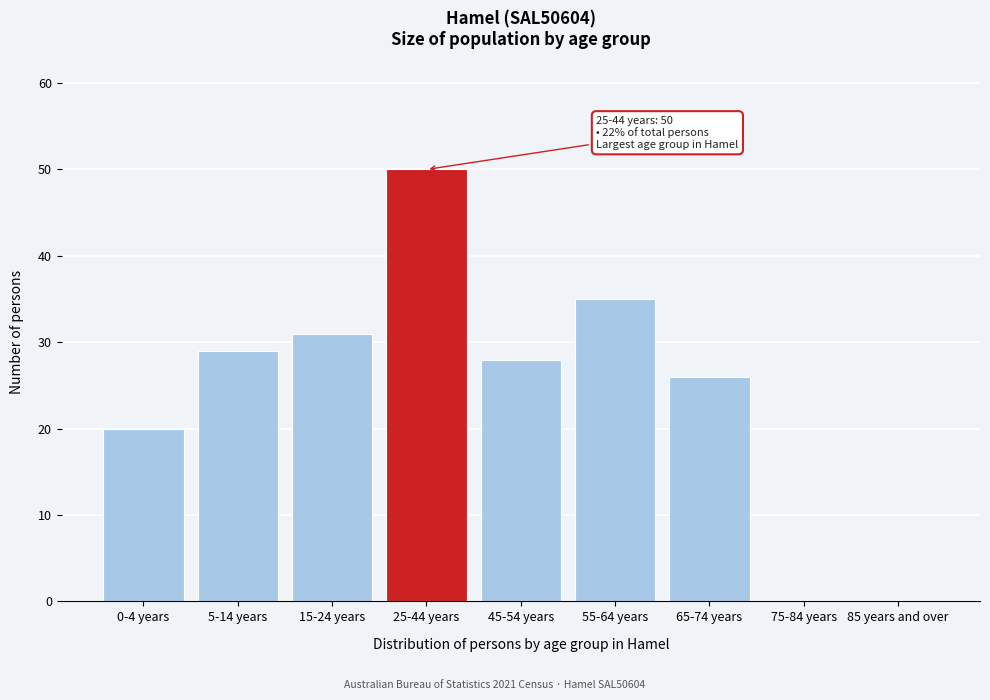

Reading left to right, what are all the values shown in this chart?

0-4 years=20	5-14 years=29	15-24 years=31	25-44 years=50	45-54 years=28	55-64 years=35	65-74 years=26	75-84 years=0	85 years and over=0